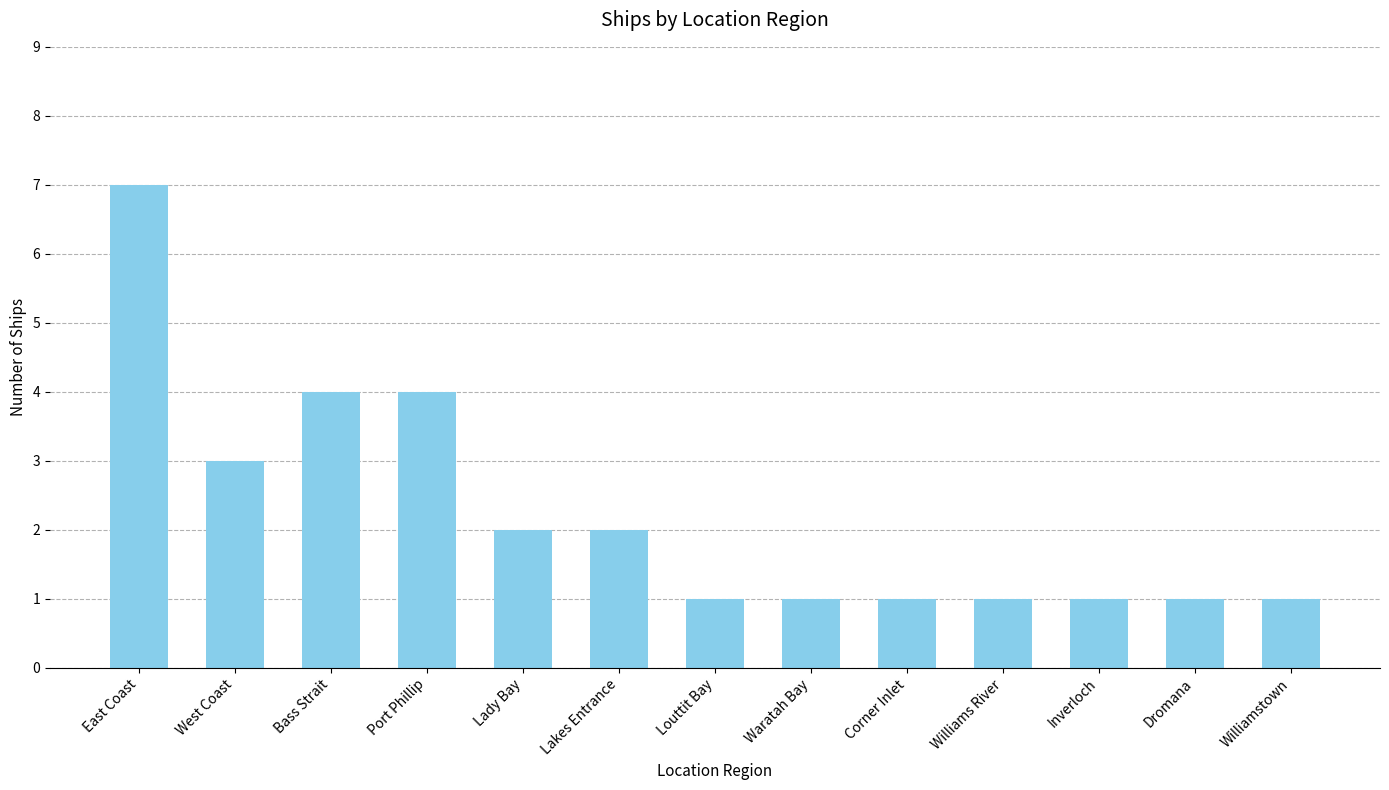

How many categories are shown in the chart?

13